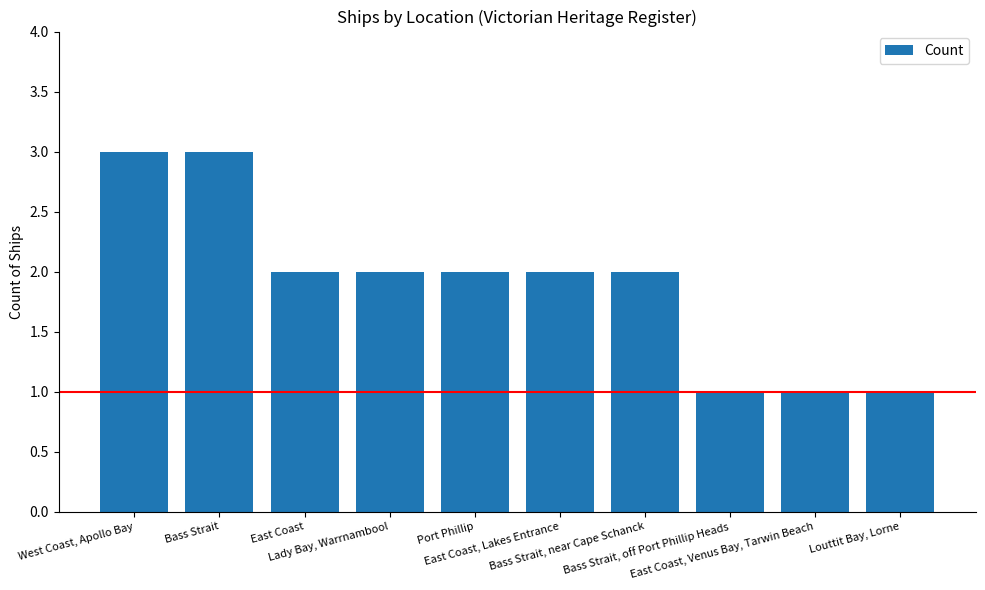

Reading left to right, list all the values displayed in this chart.

3	3	2	2	2	2	2	1	1	1